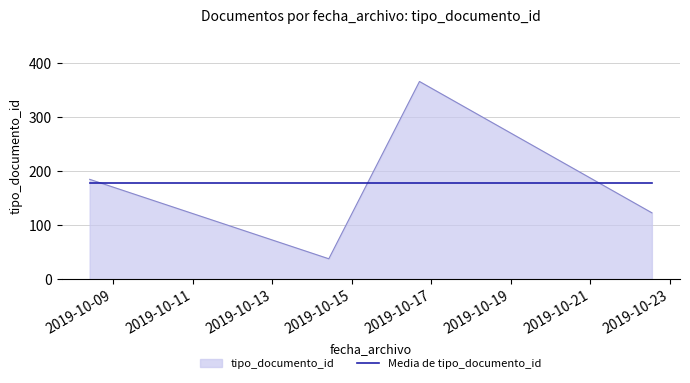

Rank the series by their maximum value, from highest to lowest.

tipo_documento_id, Media de tipo_documento_id